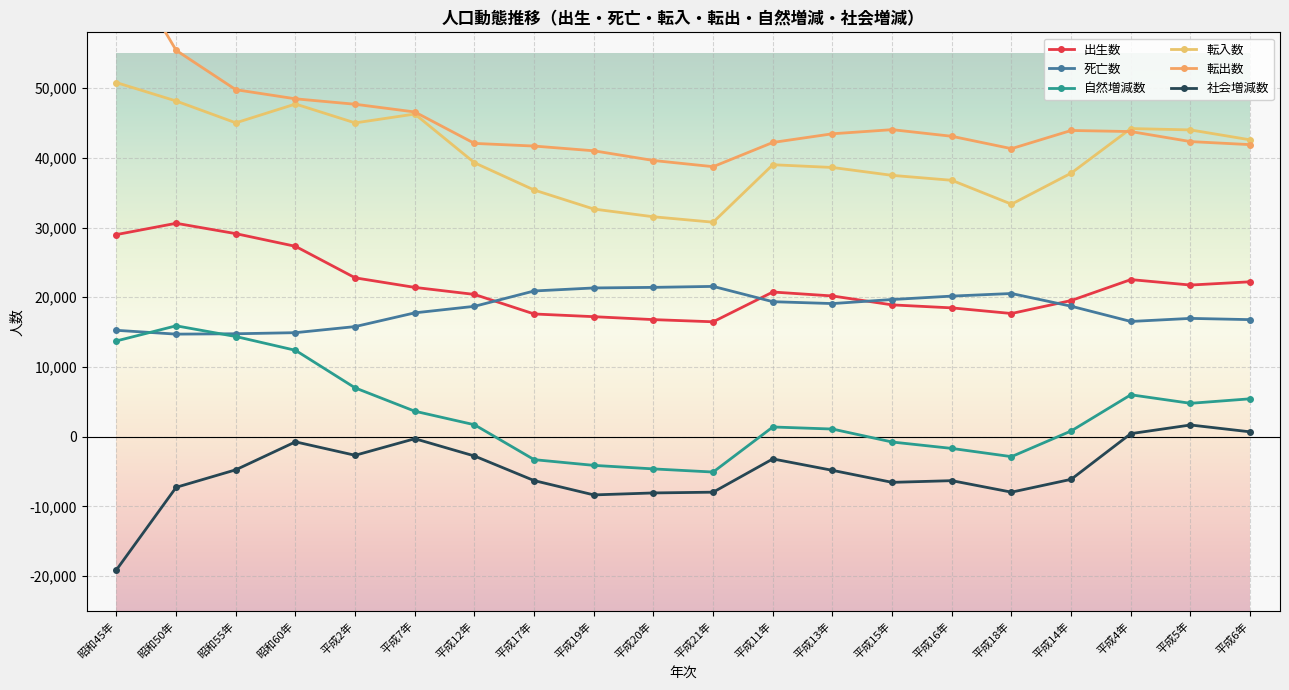

List the series in order of their peak value, highest first.

転出数, 転入数, 出生数, 死亡数, 自然増減数, 社会増減数